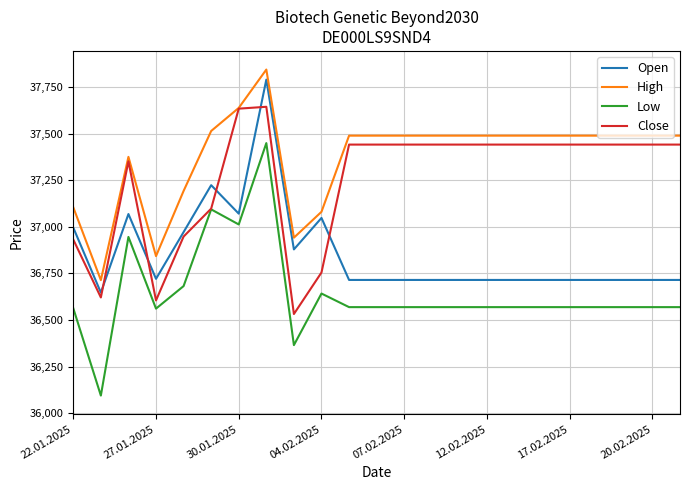

True or false: Open and Low intersect in this chart.

False